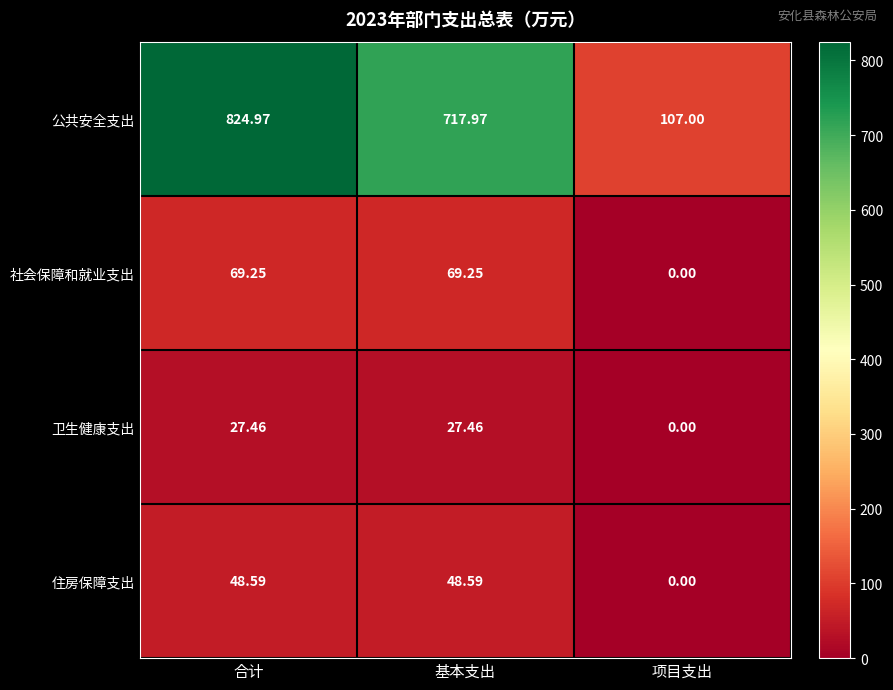

What is the spread (max minus min) of values at 合计?

797.5